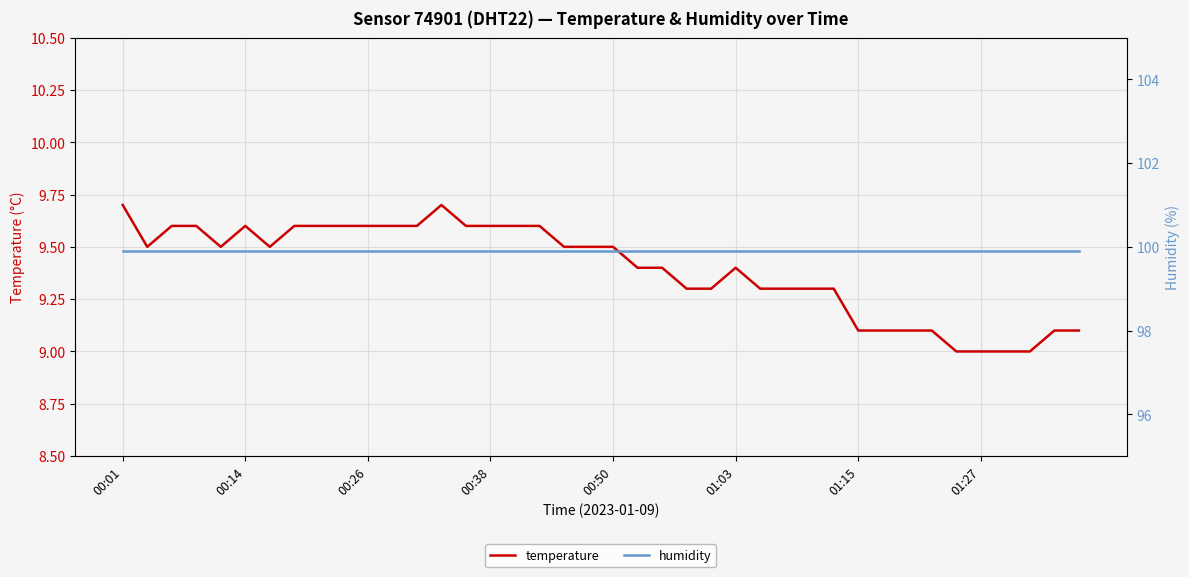

What is the minimum value for temperature?

9.0